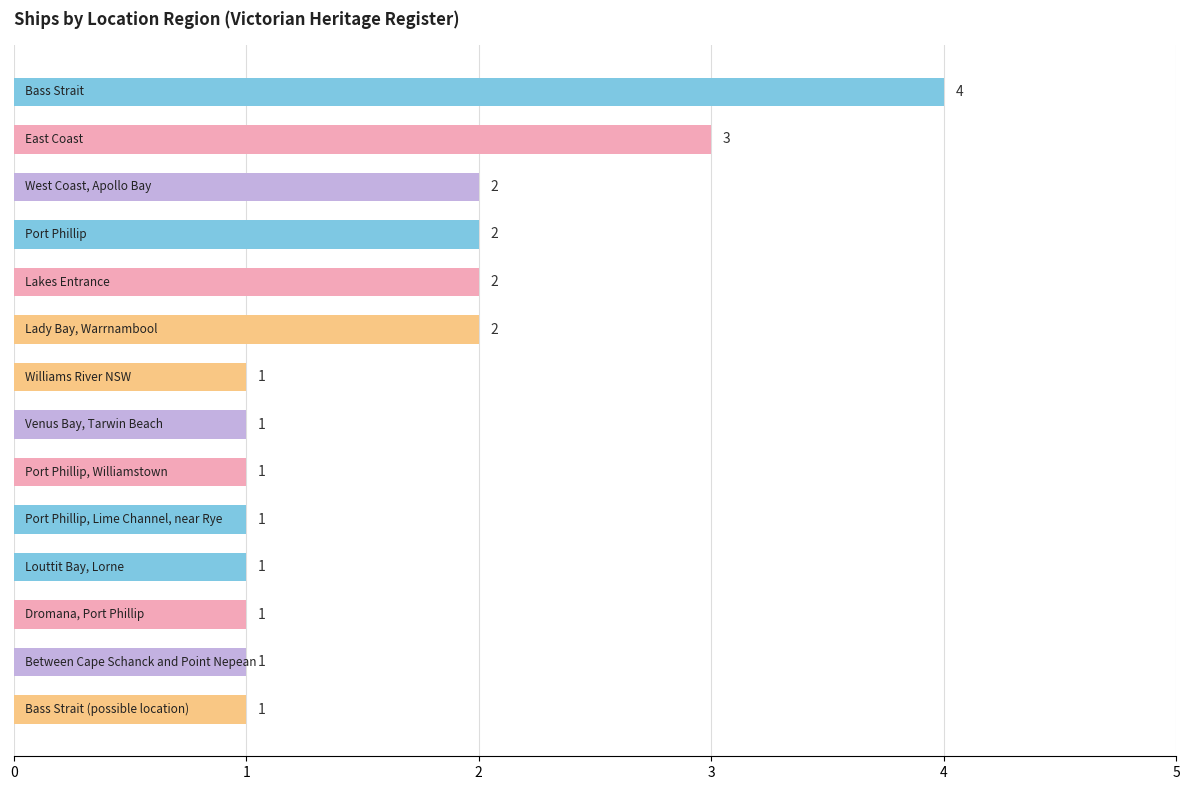

What is the difference between the maximum and minimum values?

3